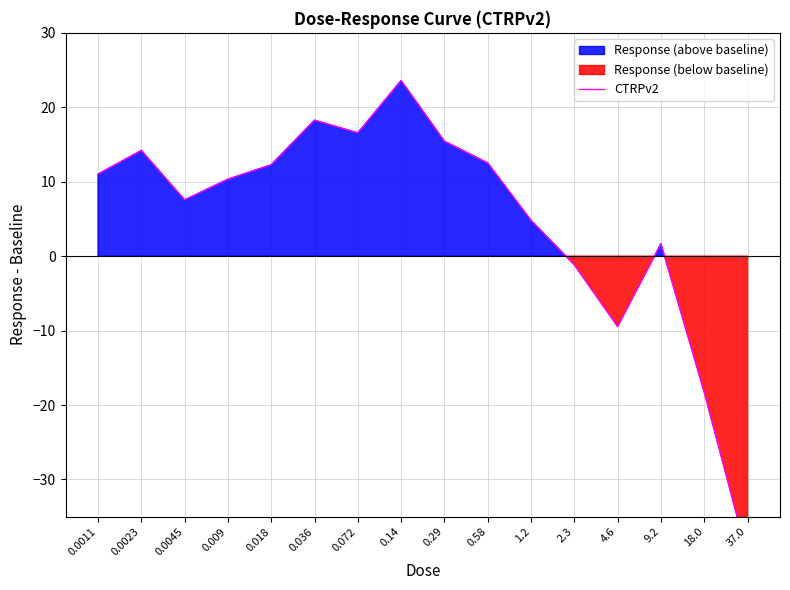

How many data points are above 11?

8